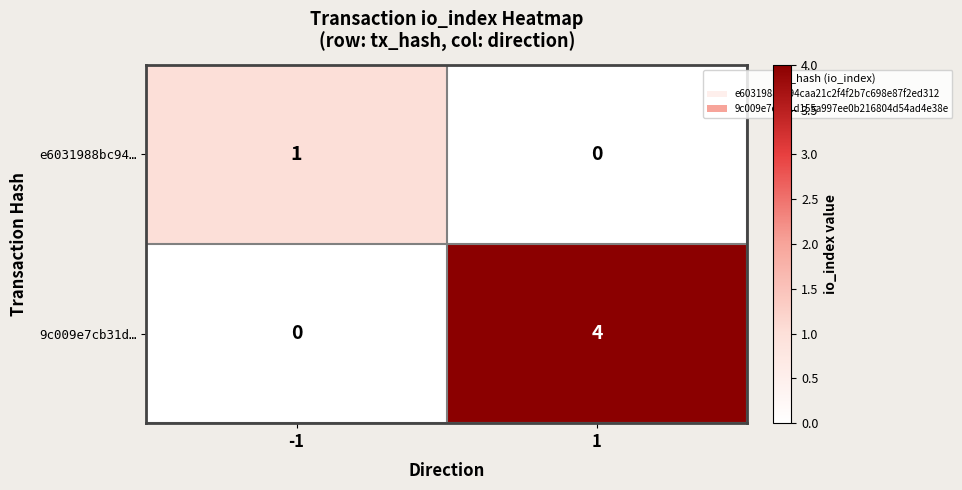

Is it true that e6031988bc94… equals -1 at 1?

False